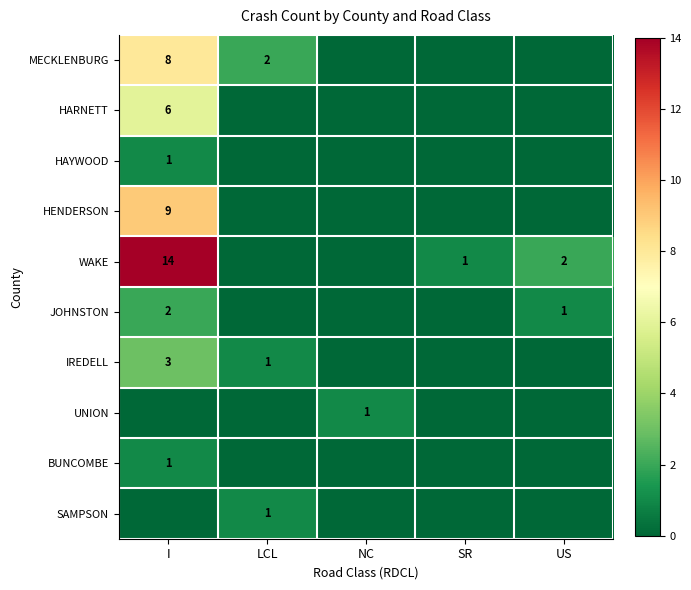

The value of HENDERSON at I is 9. True or false?

True